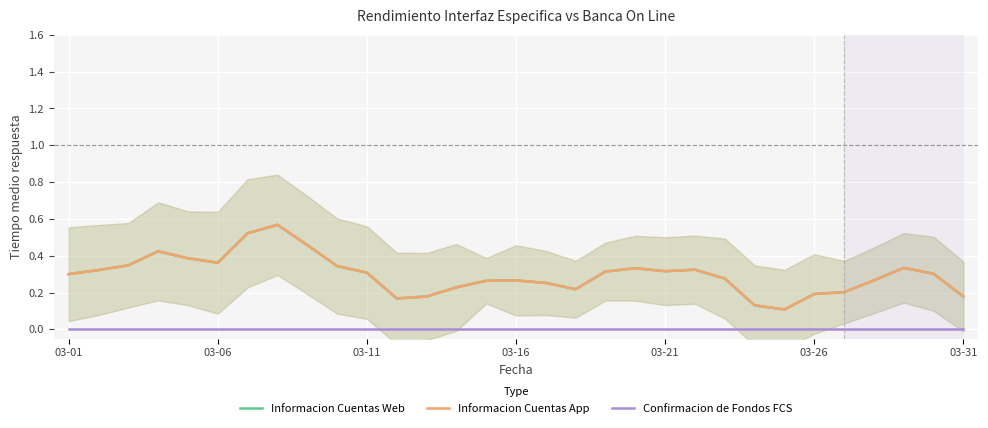

List the series in order of their peak value, highest first.

Informacion Cuentas Web, Informacion Cuentas App, Confirmacion de Fondos FCS